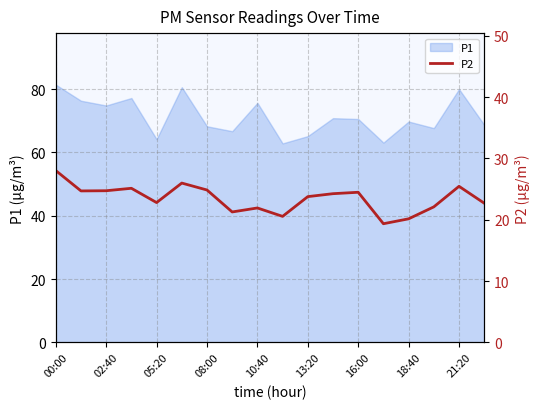

Is it true that P1 equals 21.7 at 05:20?

False